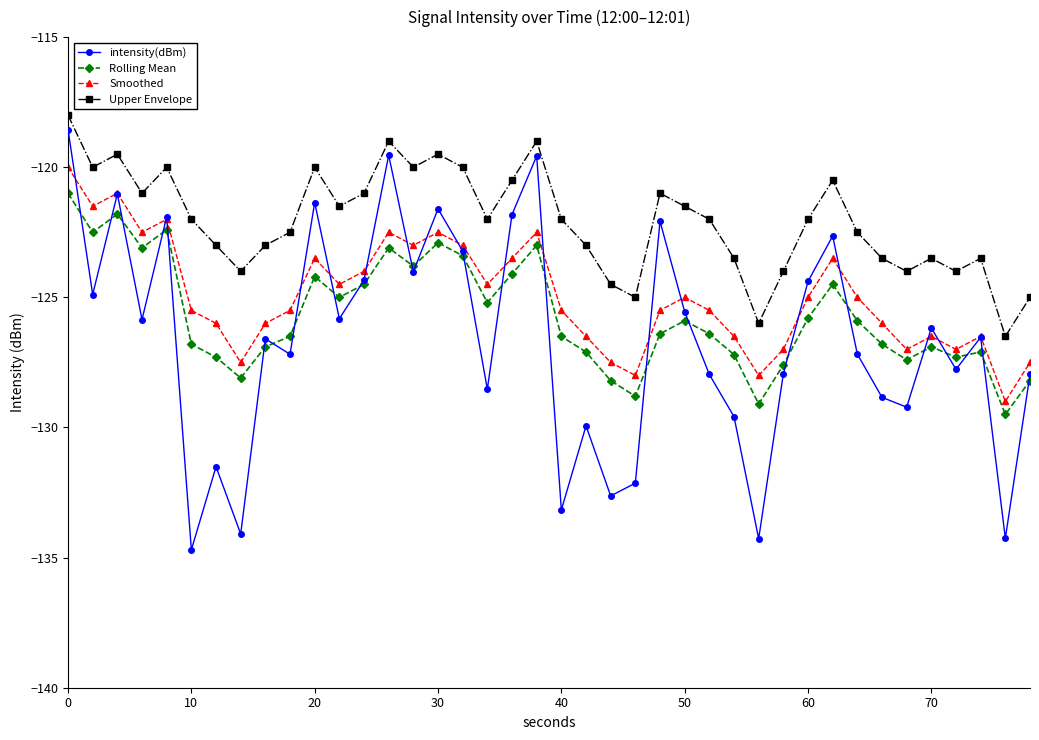

List the series in order of their overall mean, lowest first.

intensity(dBm), Rolling Mean, Smoothed, Upper Envelope